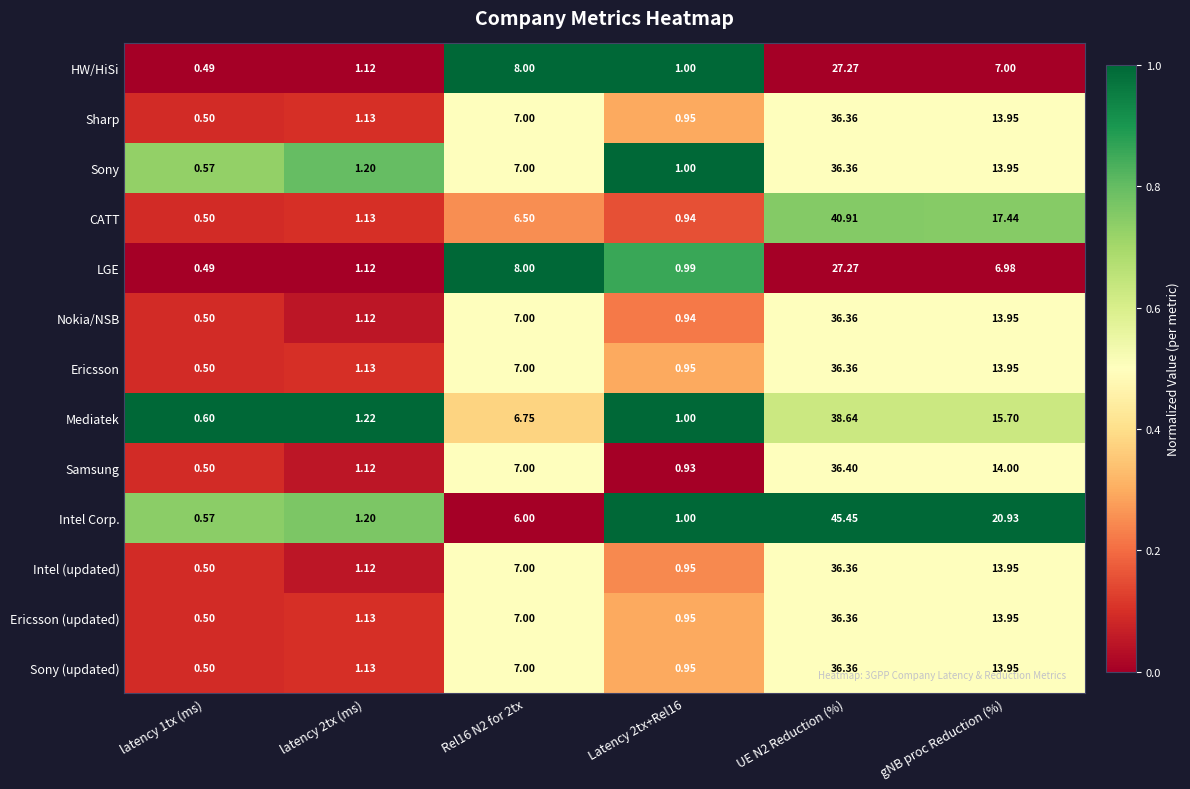

What is the total value across all series at latency 2tx (ms)?

14.9